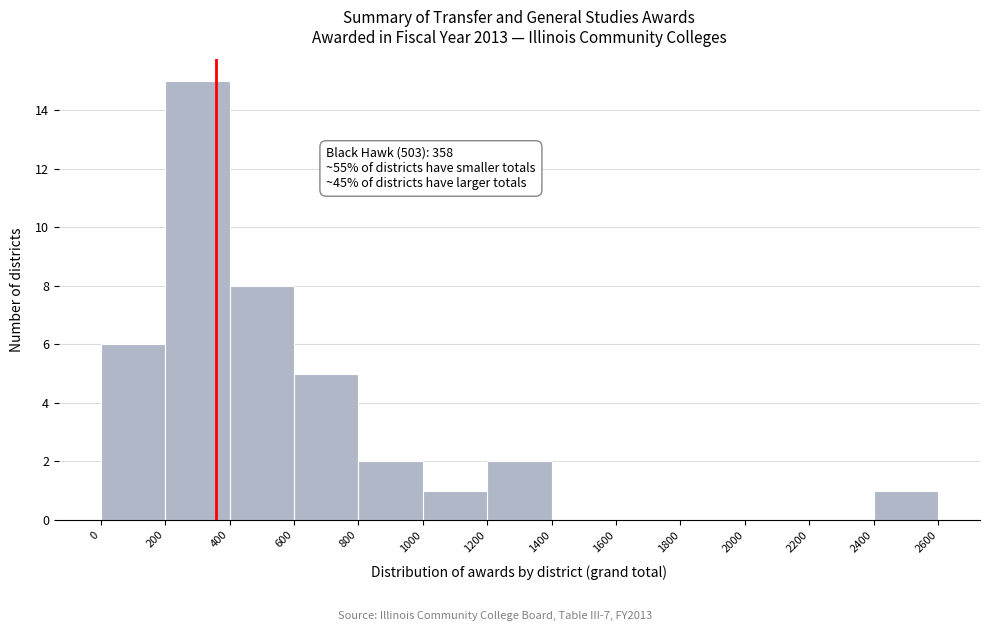

Which range on the x-axis has the tallest bar?

200 to 400